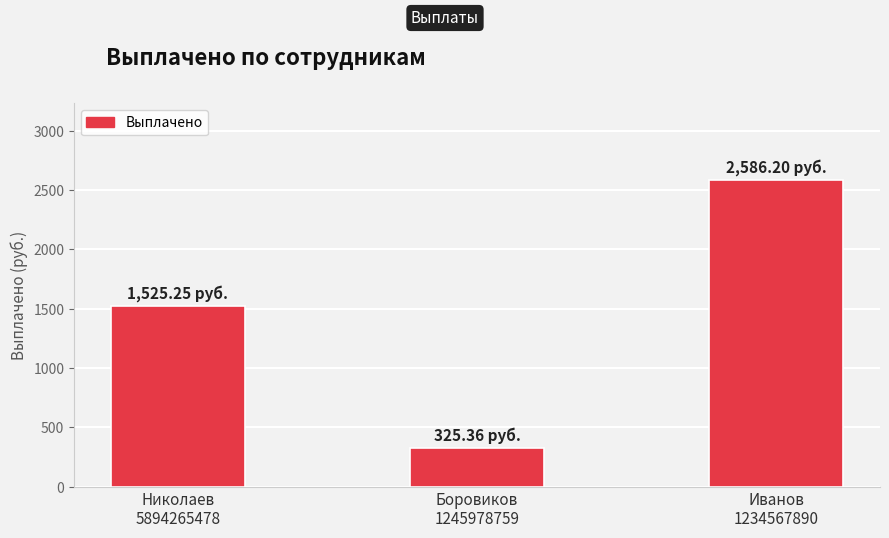

What is the label of the 1st bar from the left?

Николаев
5894265478